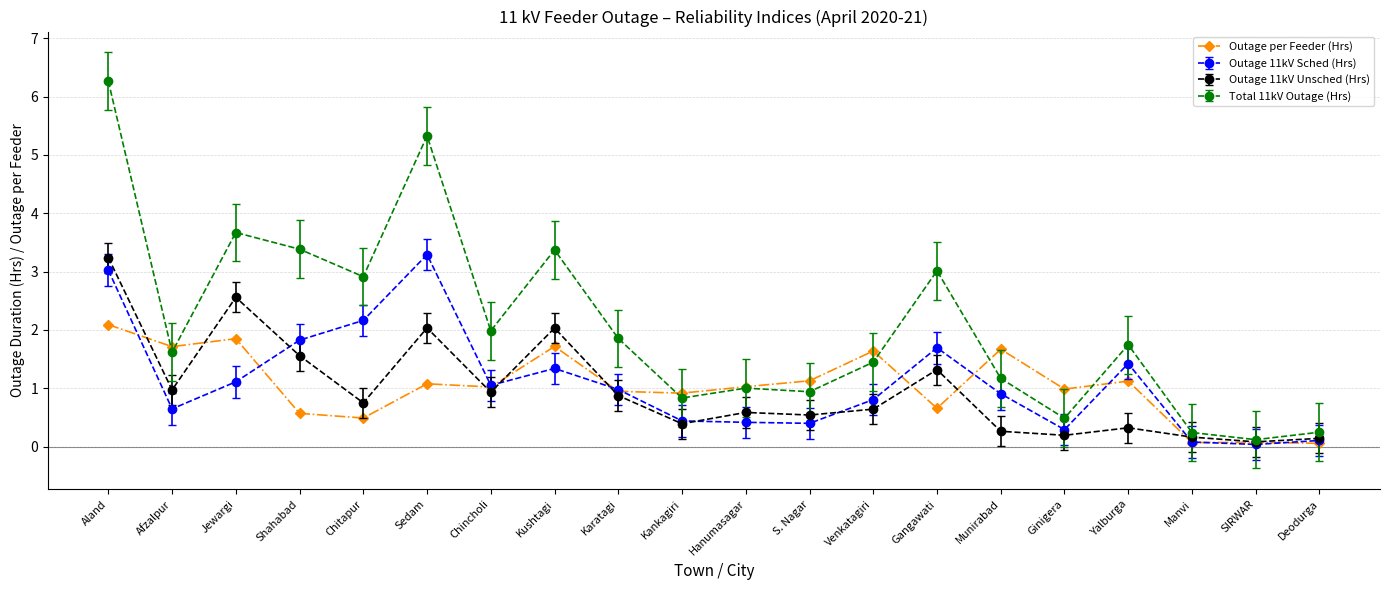

The value of Total 11kV Outage (Hrs) at Kankagiri is 0.8. True or false?

True